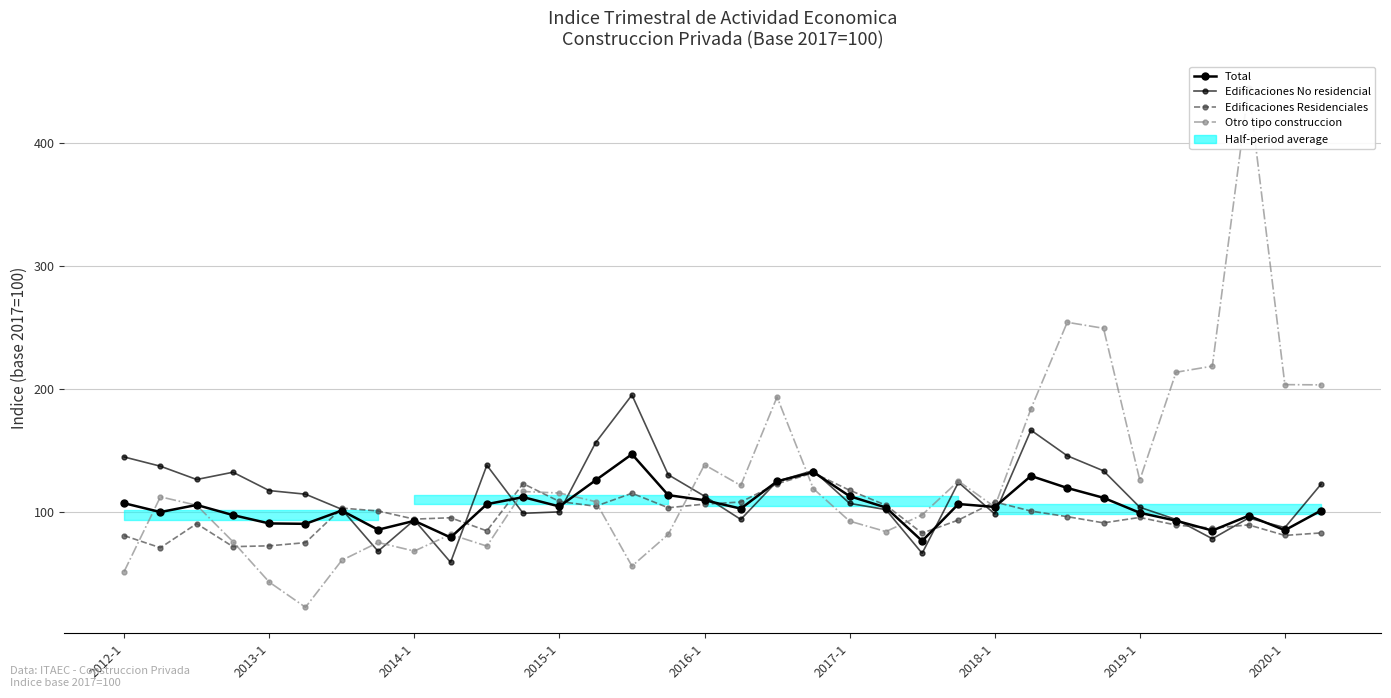

Which series has the largest total across all categories?

Otro tipo construccion